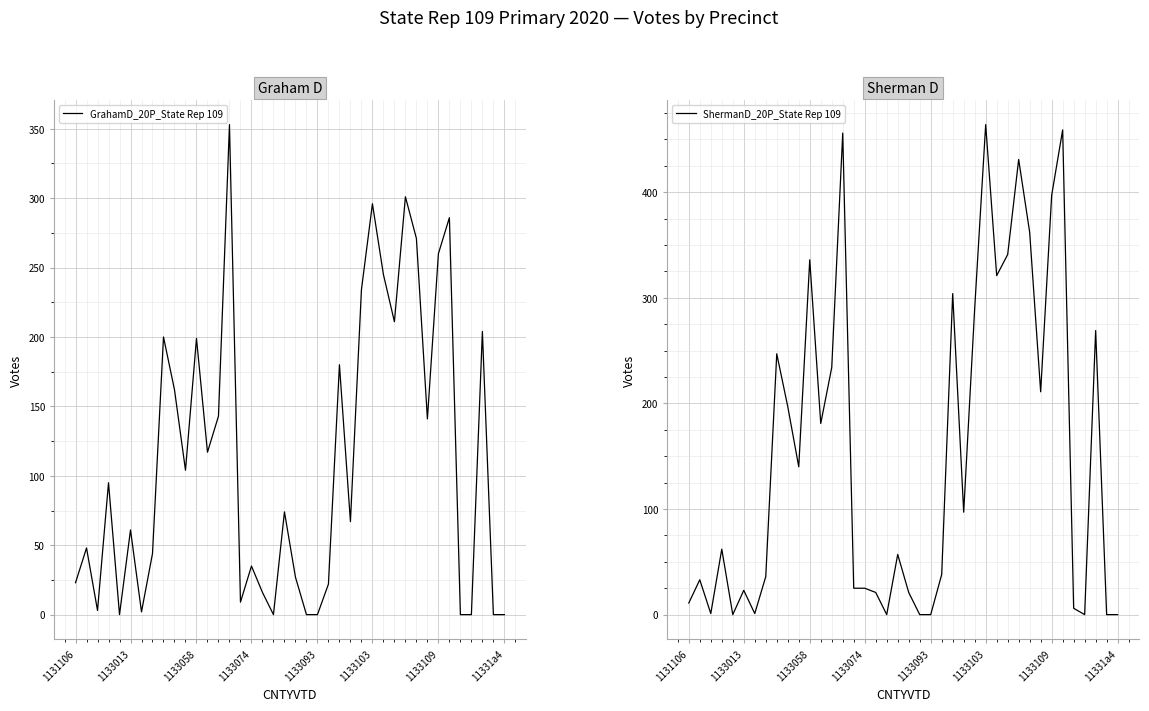

The GrahamD_20P_State Rep 109 series shows -182 at 1133093. True or false?

False